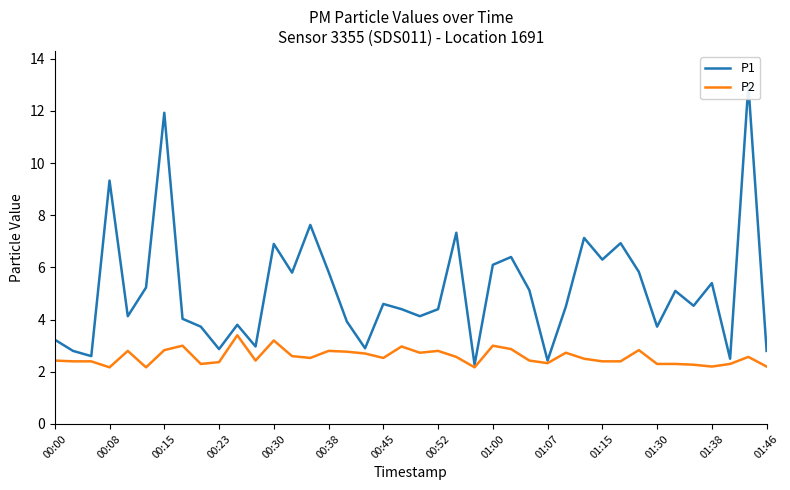

What is the minimum value for P2?

2.2